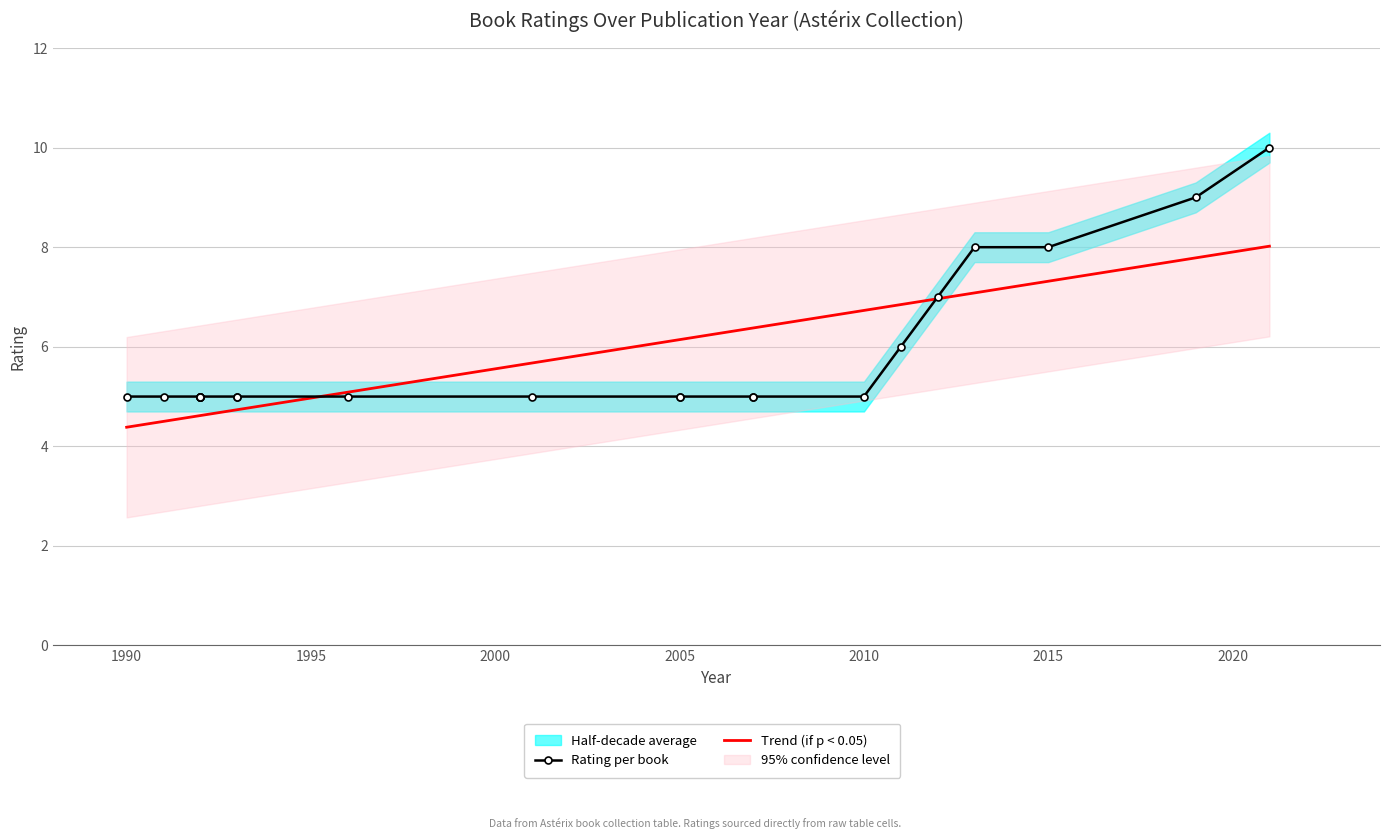

What is the highest value of the Trend (if p < 0.05) series?

8.0